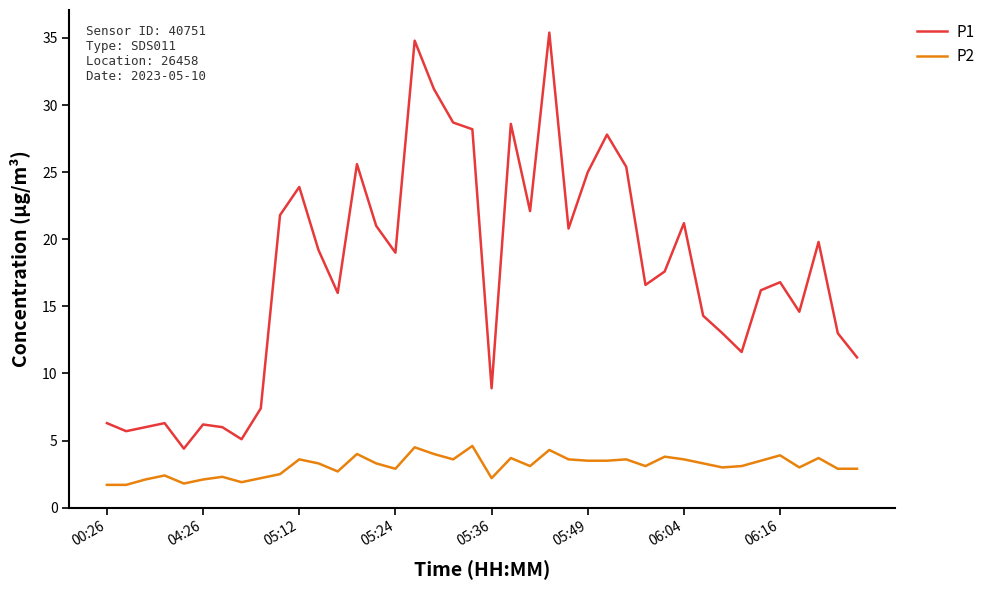

What is the difference between the maximum and minimum values in the P2 series?

2.9